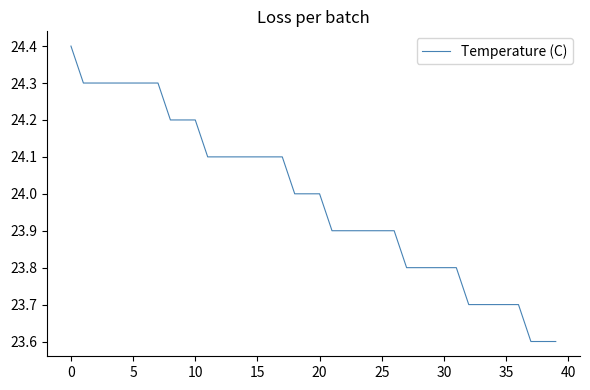

What is the average value?

24.0